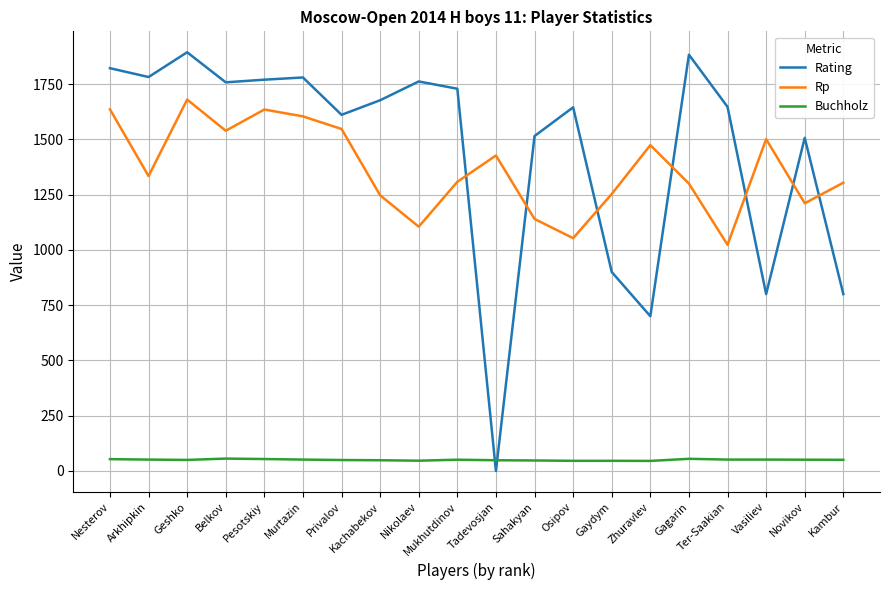

The Rp series shows 2699.7 at Vasiliev. True or false?

False